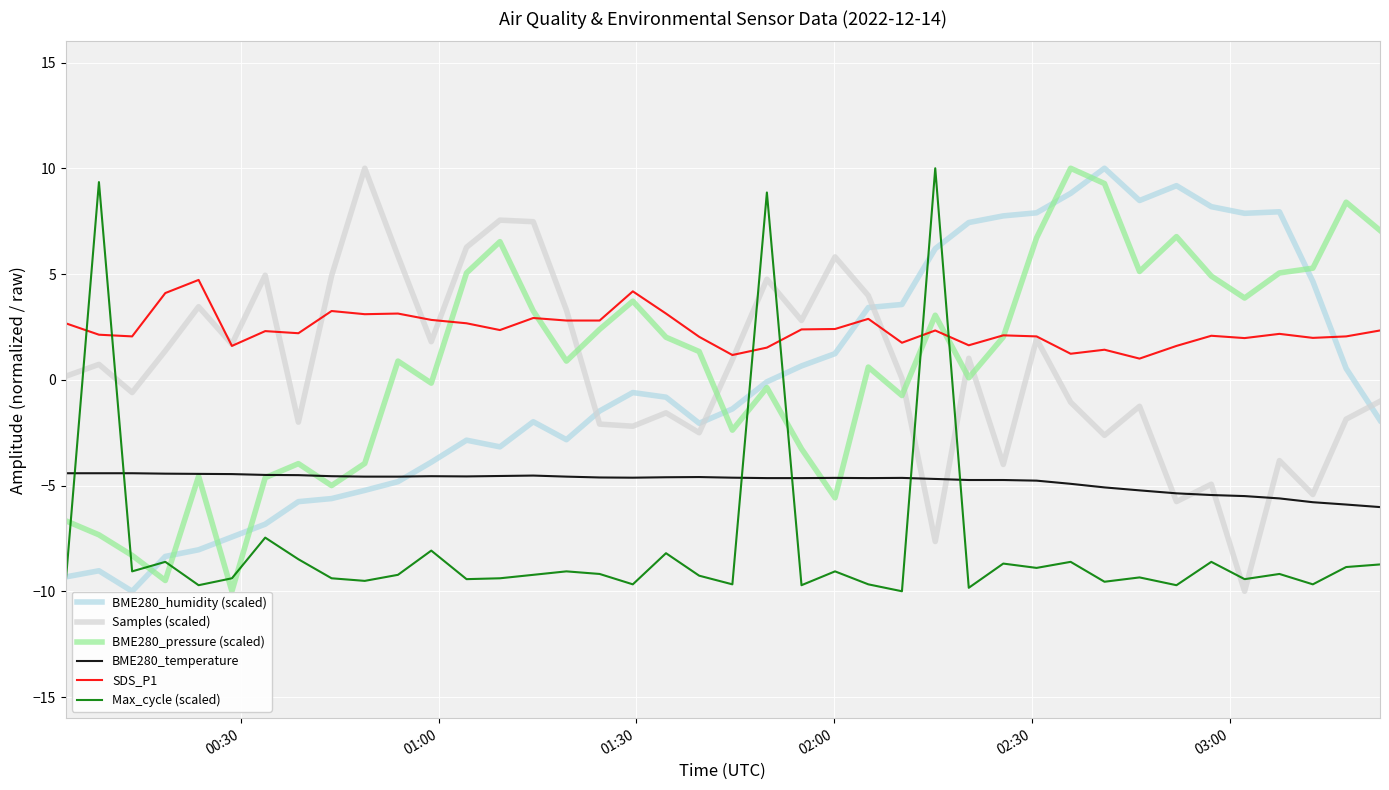

What is the smallest value displayed?

-10.0